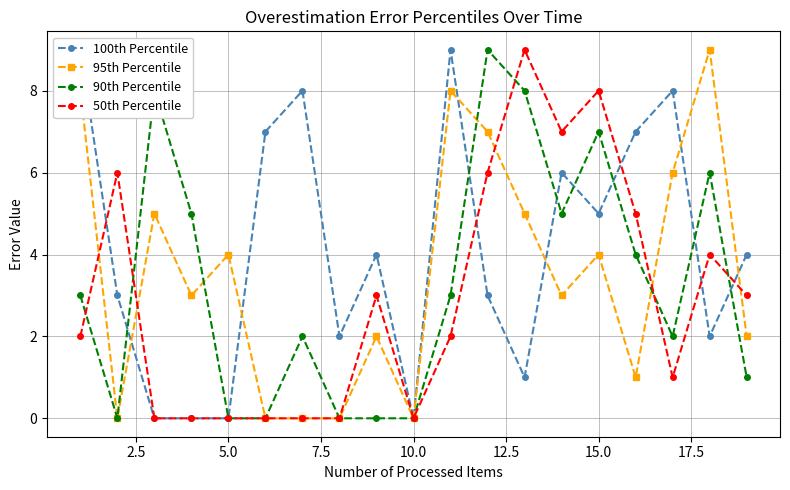

True or false: 50th Percentile has more than 0 interior local peaks.

True